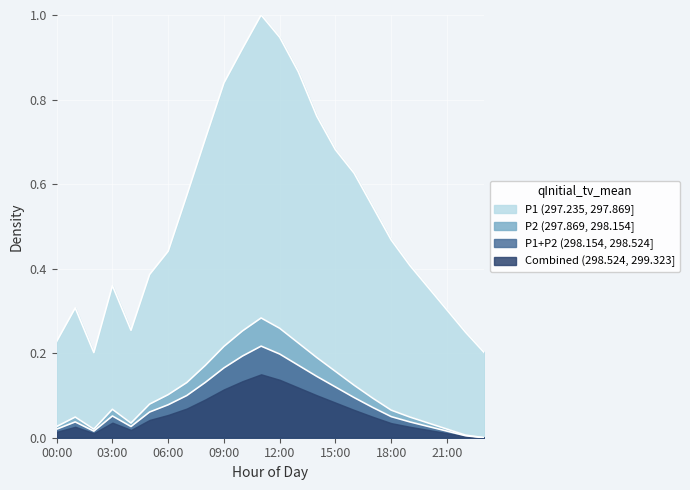

Which series has the largest total across all categories?

P1 (297.235, 297.869]